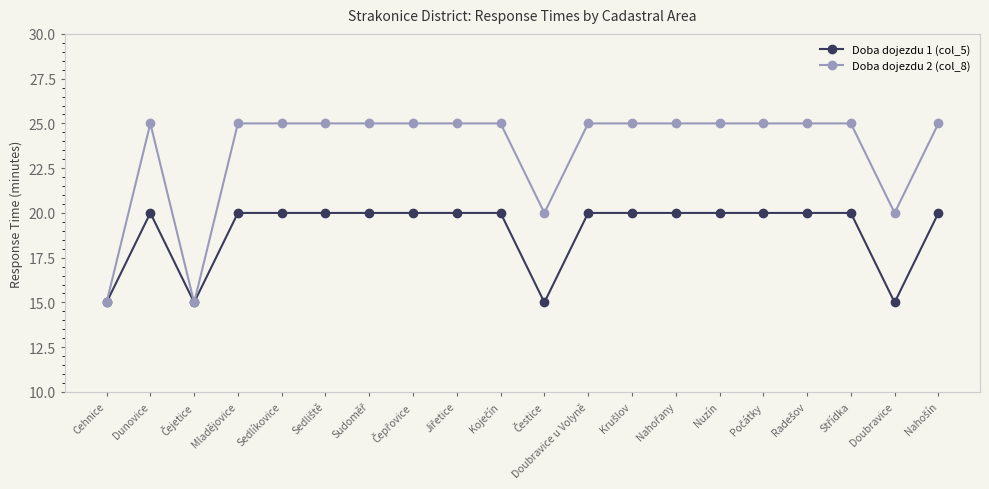

Is the value of Doba dojezdu 1 (col_5) at Cehnice greater than the value of Doba dojezdu 2 (col_8) at Doubravice?

No